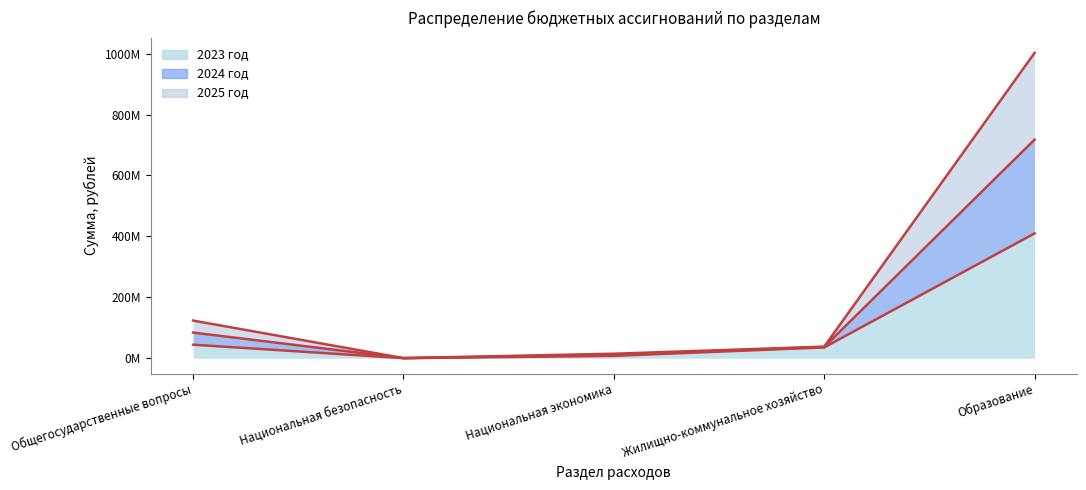

What is the total value across all series at Жилищно-коммунальное хозяйство?

110813571.4